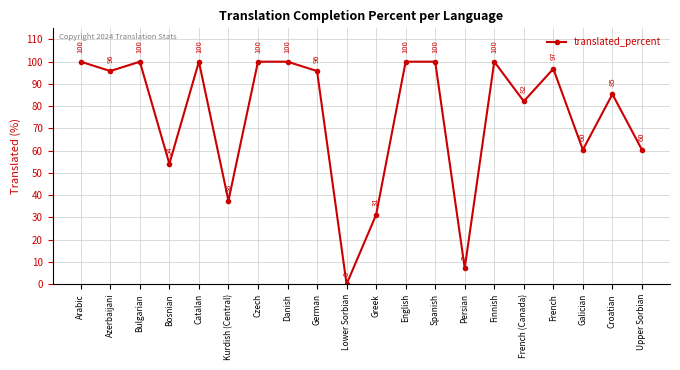

The value at Galician is 60.4. True or false?

True